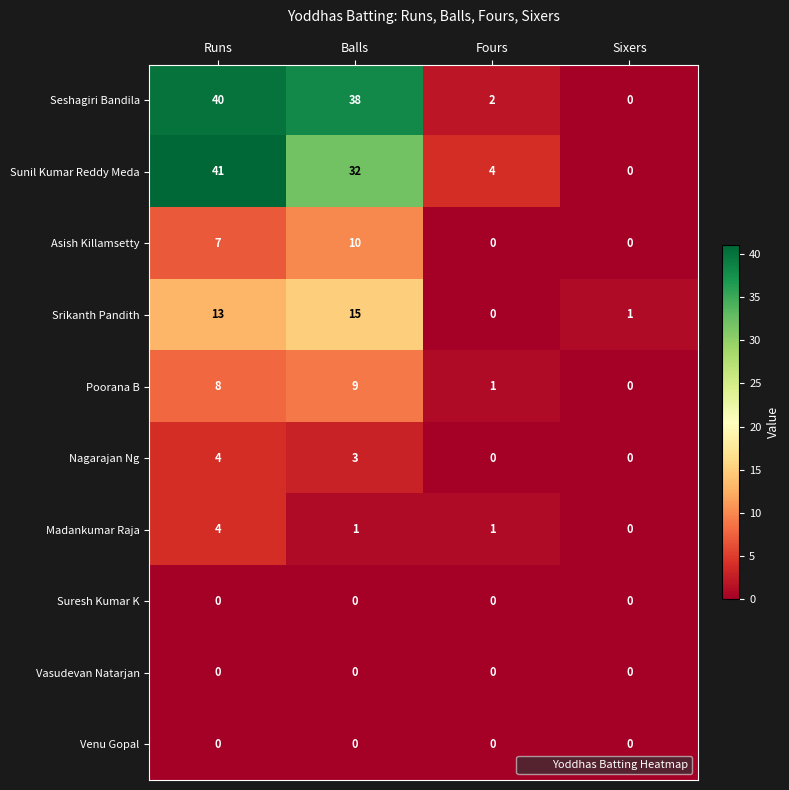

The value of Nagarajan Ng at Runs is 2. True or false?

False